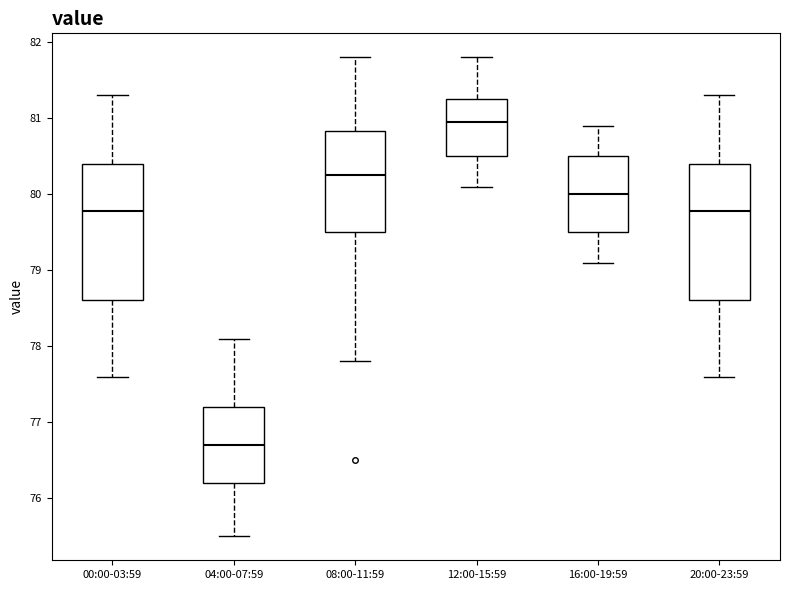

Where does the median line of the box for 20:00-23:59 sit on the y-axis? The values are not printed on the chart, so give them approximately, as read against the axis.

79.8